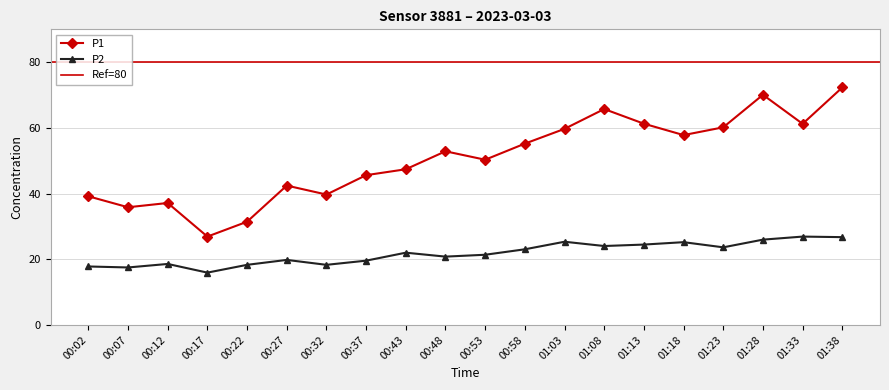

What is the minimum value for P2?

15.9